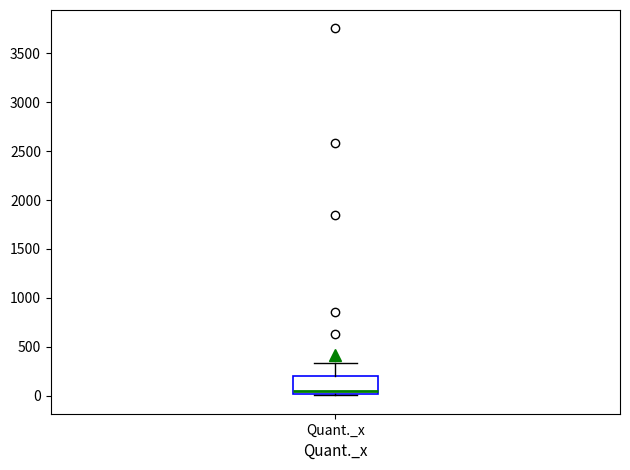

Where does the upper whisker of the box for Quant._x end on the y-axis? The values are not printed on the chart, so give them approximately, as read against the axis.

350